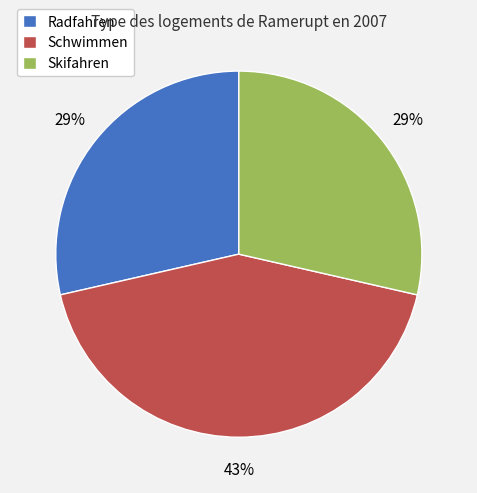

How many slices are in this pie chart?

3